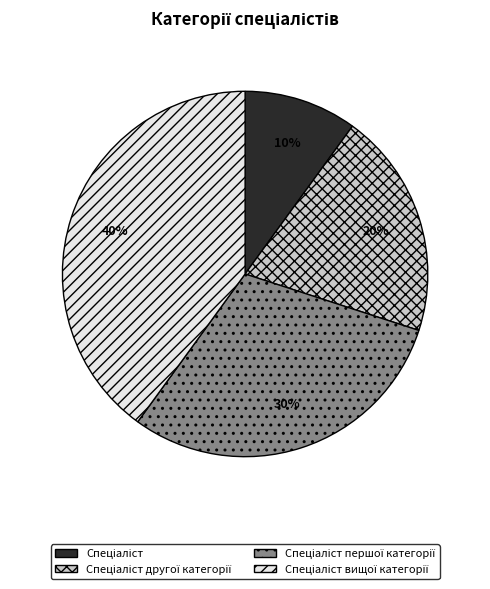

To the nearest percent, what is the difference between the largest and smallest slice percentages?

30%